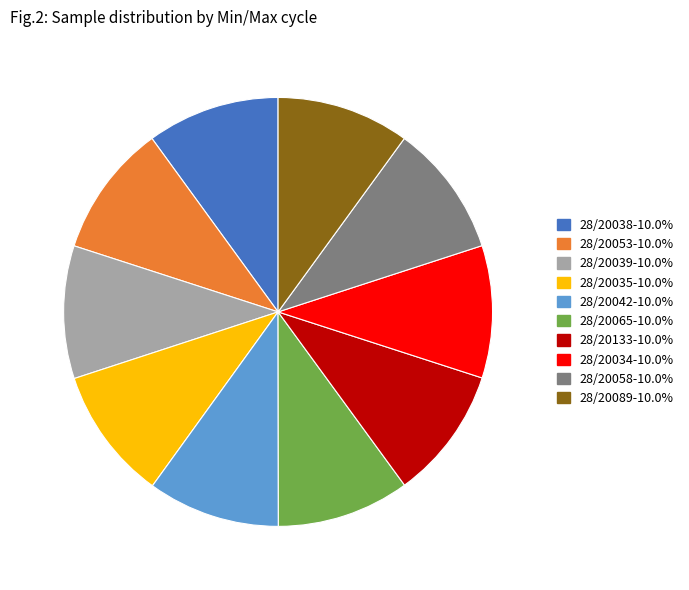

How many slices are in this pie chart?

10